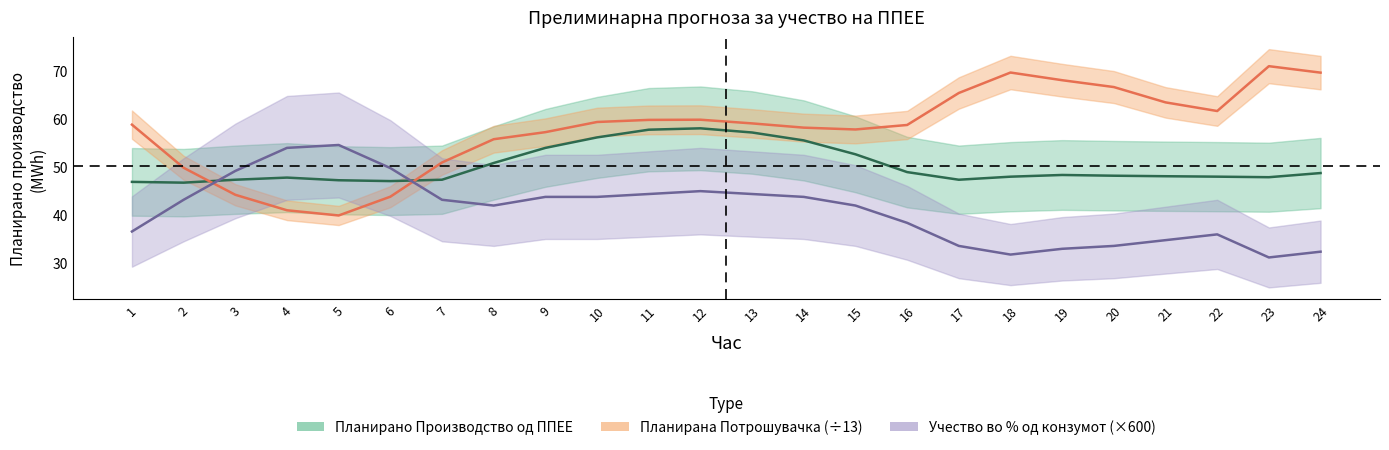

What is the average value of the Планирано Производство од ППЕЕ series?

50.3